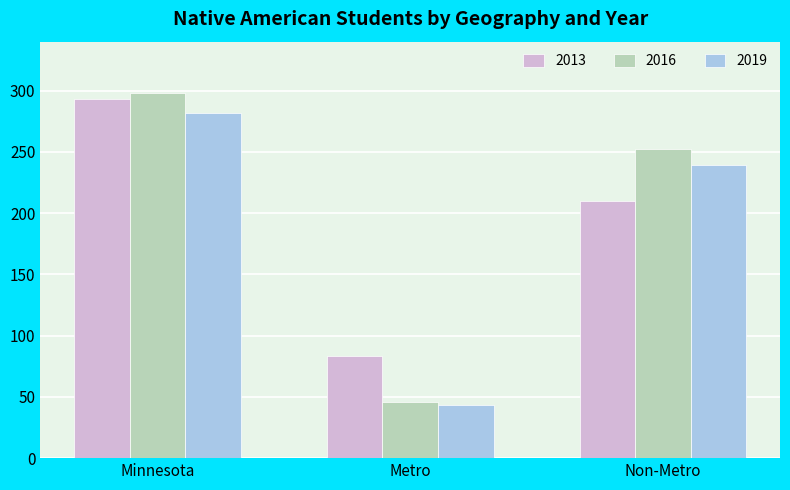

What is the difference between the second highest and minimum values in the 2013 series?

127